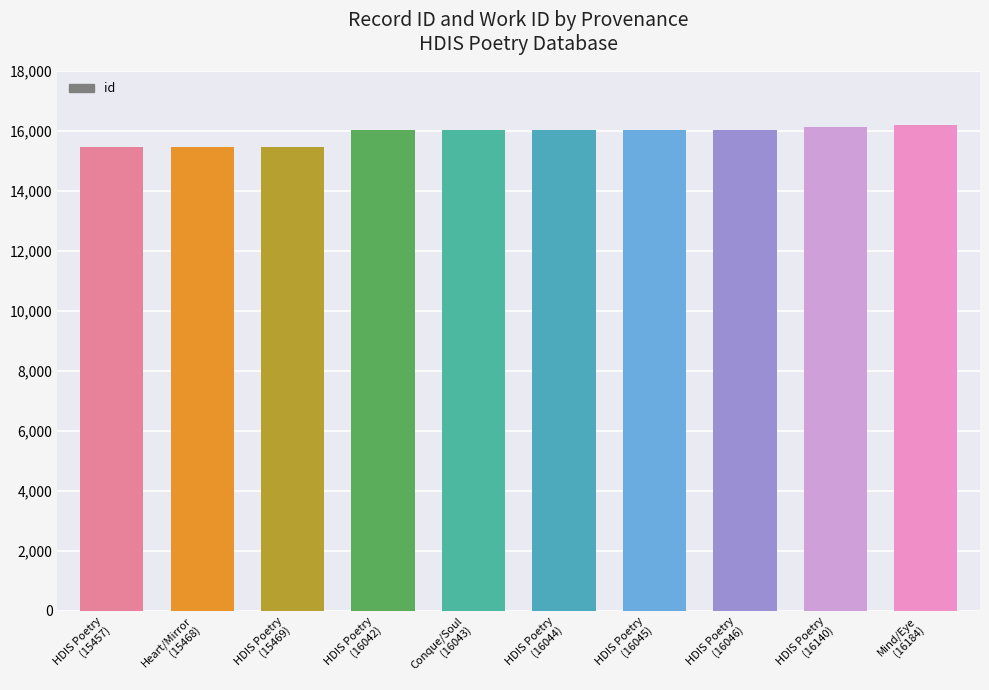

What position from the right is HDIS Poetry
(16045)?

4